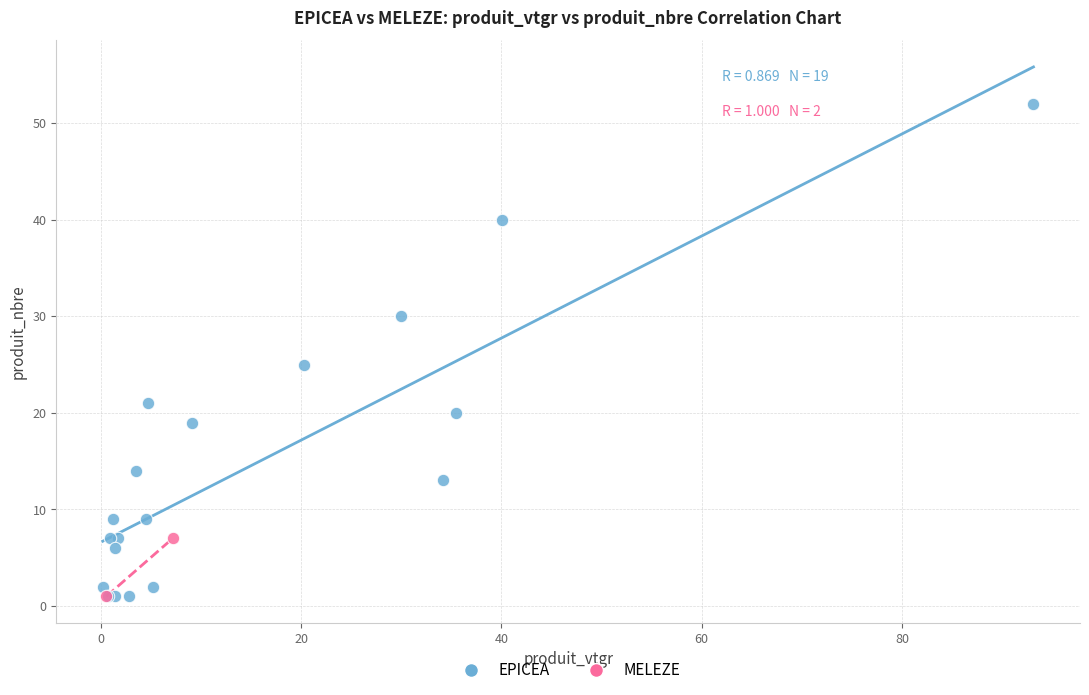

What are all the series names shown in the legend?

EPICEA, MELEZE